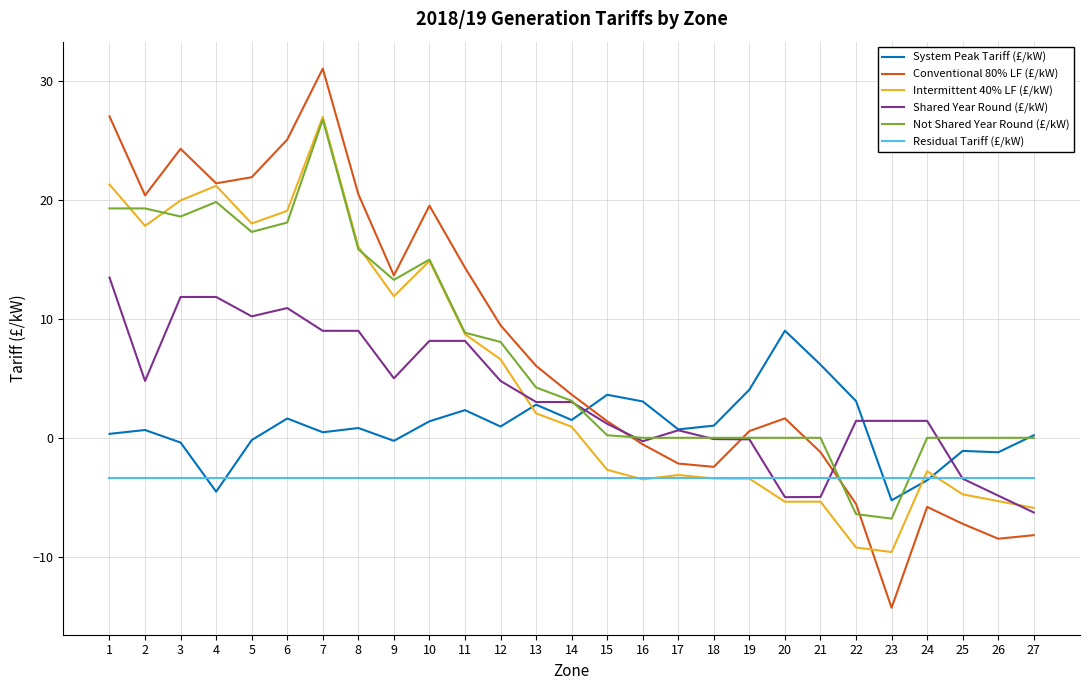

Read the System Peak Tariff (£/kW) value at 2.

0.7